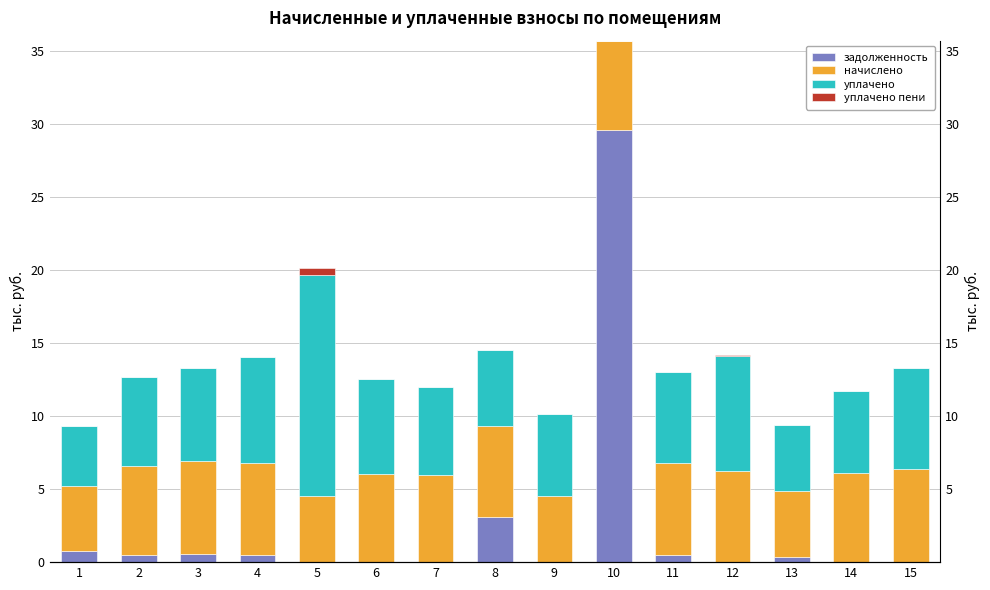

The задолженность series shows 0.5 at 11. True or false?

True